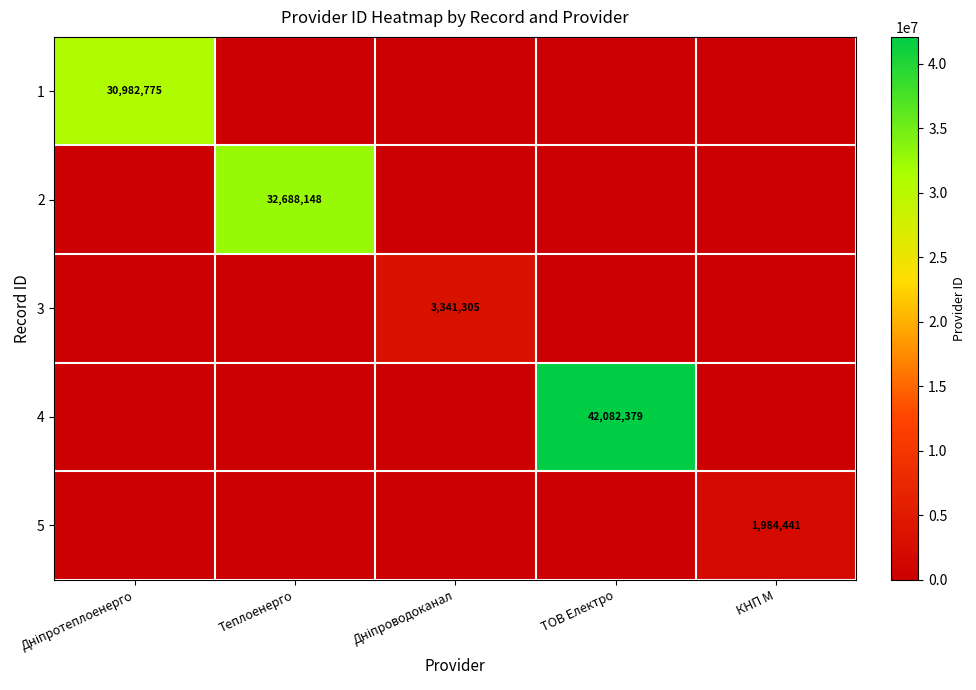

Between Теплоенерго and КНП М, which is larger?

Теплоенерго